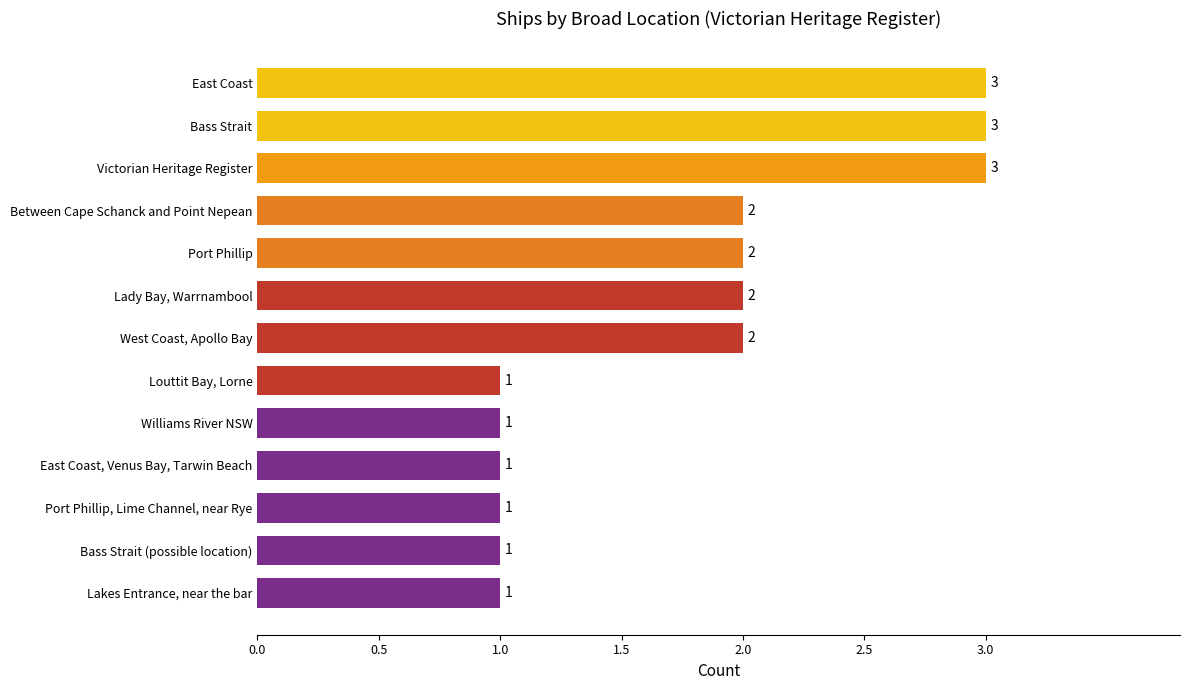

Reading bottom to top, extract all data points from this chart.

1	1	1	1	1	1	2	2	2	2	3	3	3